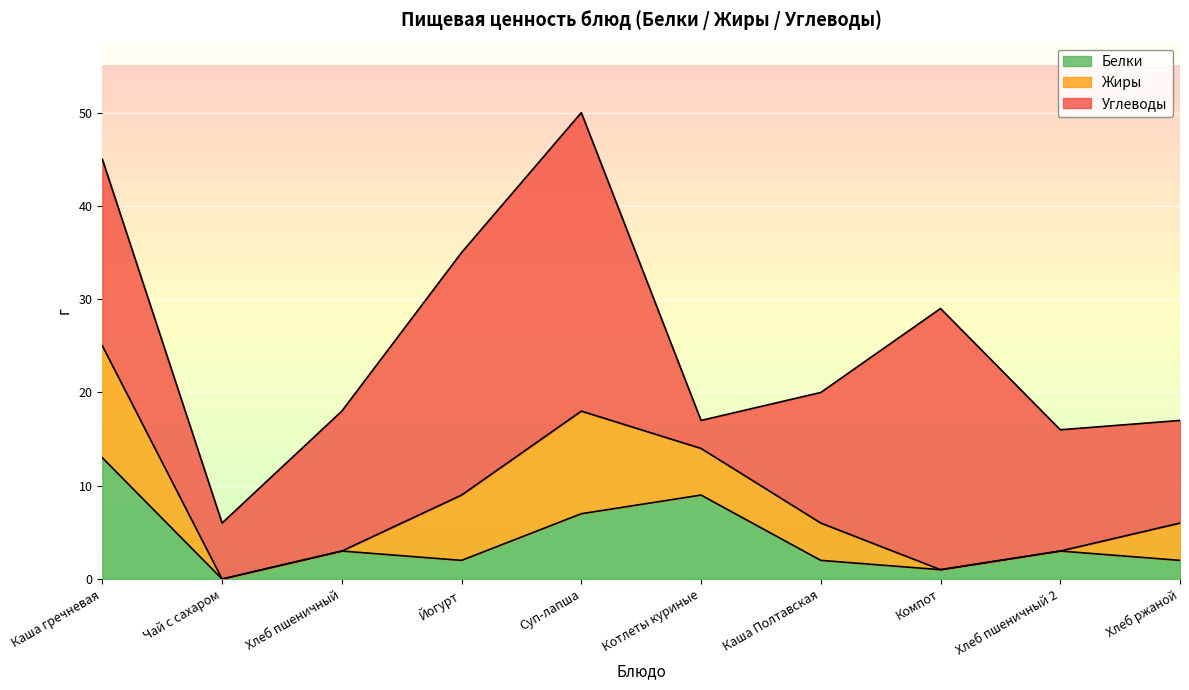

Is the value of Жиры at Котлеты куриные greater than the value of Углеводы at Котлеты куриные?

Yes